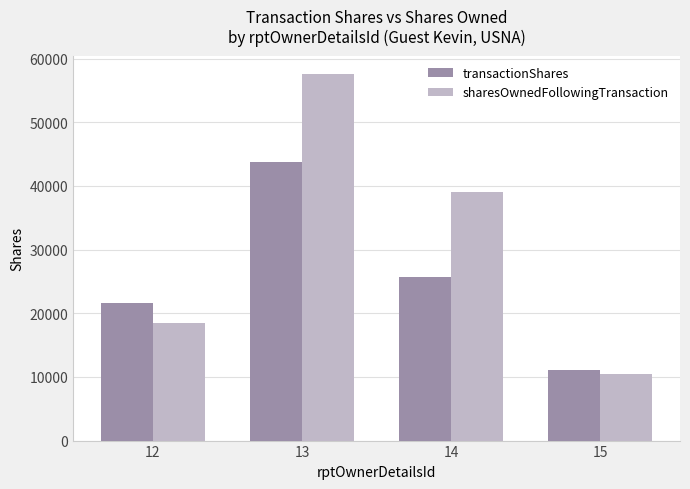

How many bars are there in total?

8